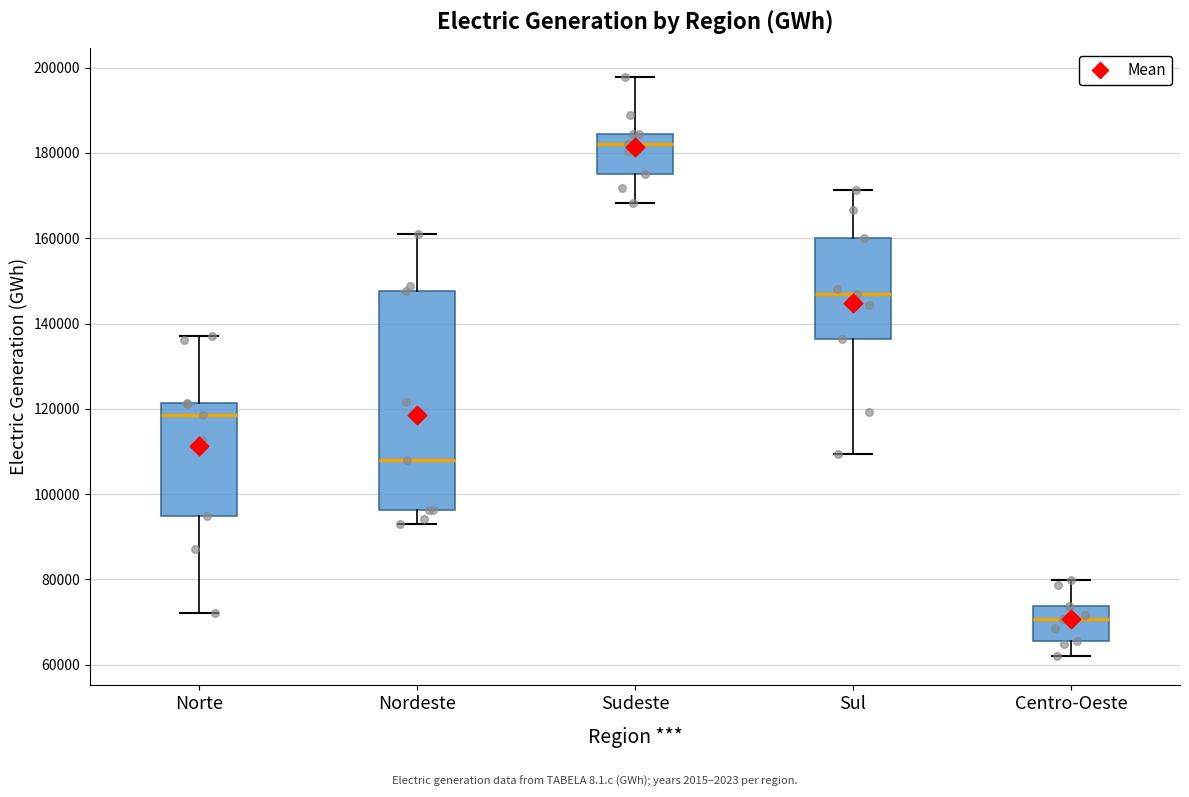

Which box is the tallest, from its lower edge to its upper edge?

Nordeste